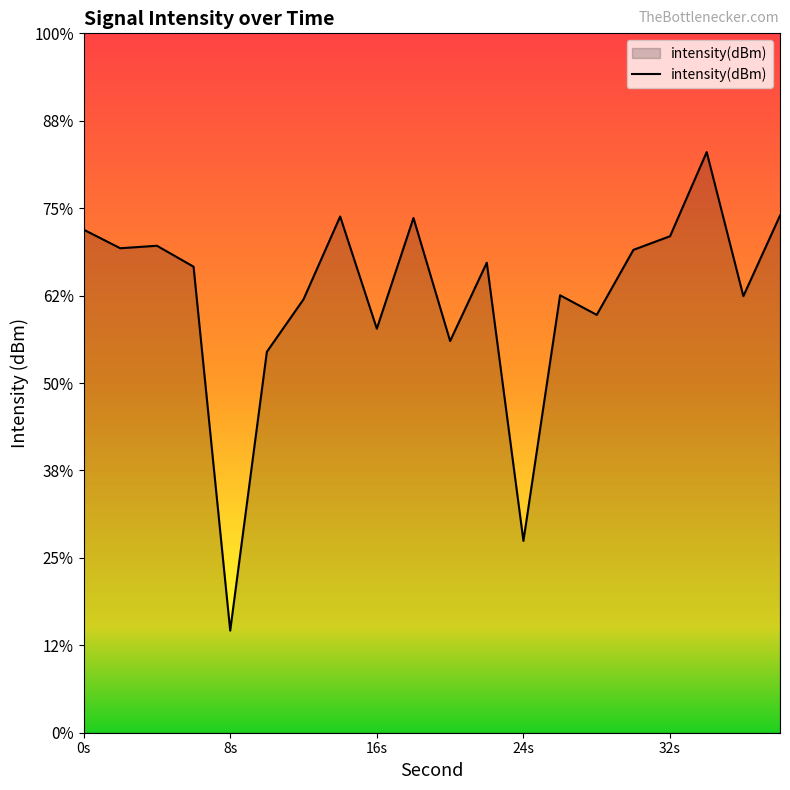

The chart shows a value of -121.8 at 34. True or false?

True